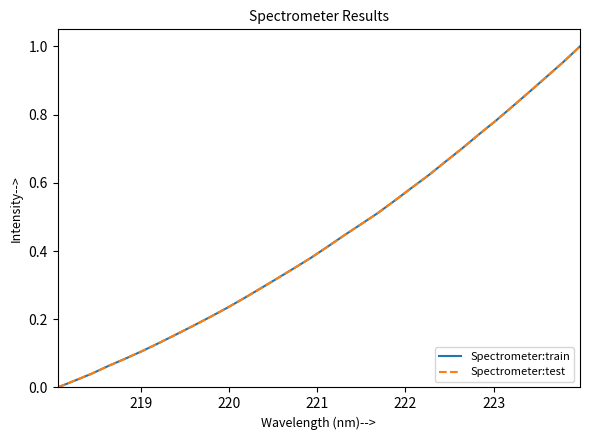

What is the average value of the Spectrometer:train series?

0.4